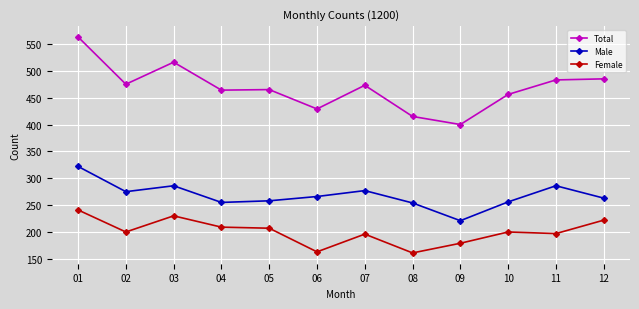

List the series in order of their overall mean, highest first.

Total, Male, Female